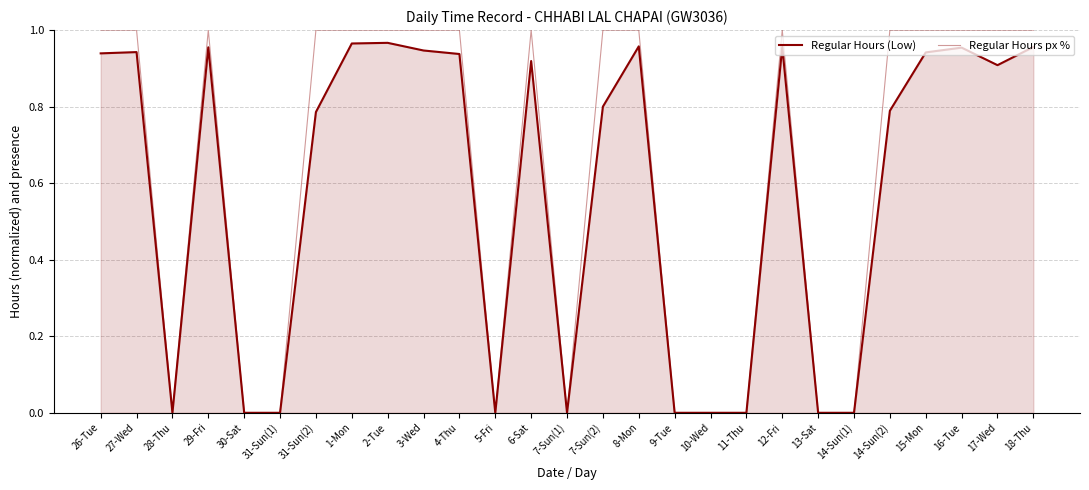

What is the value of the Regular Hours (Low) point at the 25th from the left?

1.0